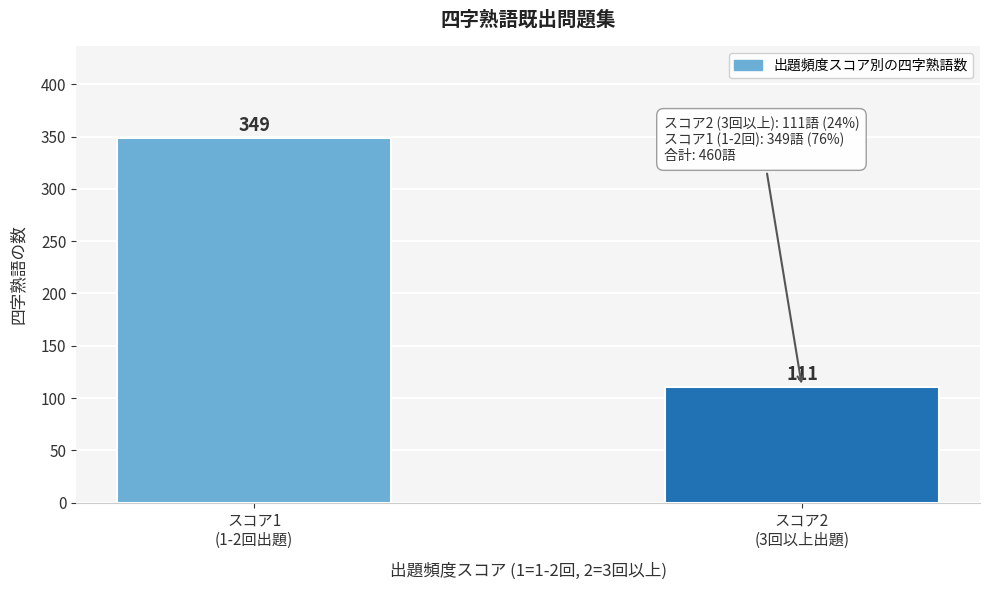

Reading left to right, extract all data points from this chart.

349	111